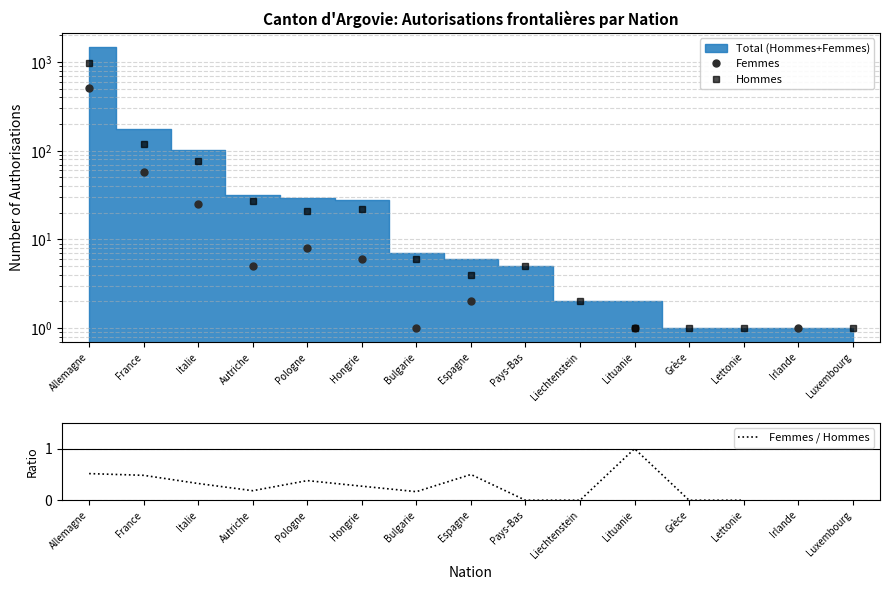

Is the value of Femmes at Lituanie greater than the value of Femmes / Hommes at Lettonie?

Yes